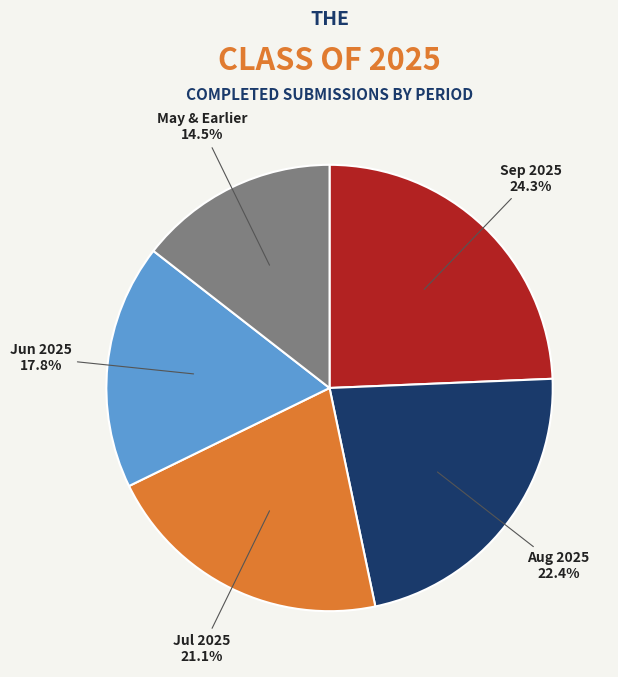

Is there a majority slice in this chart?

No